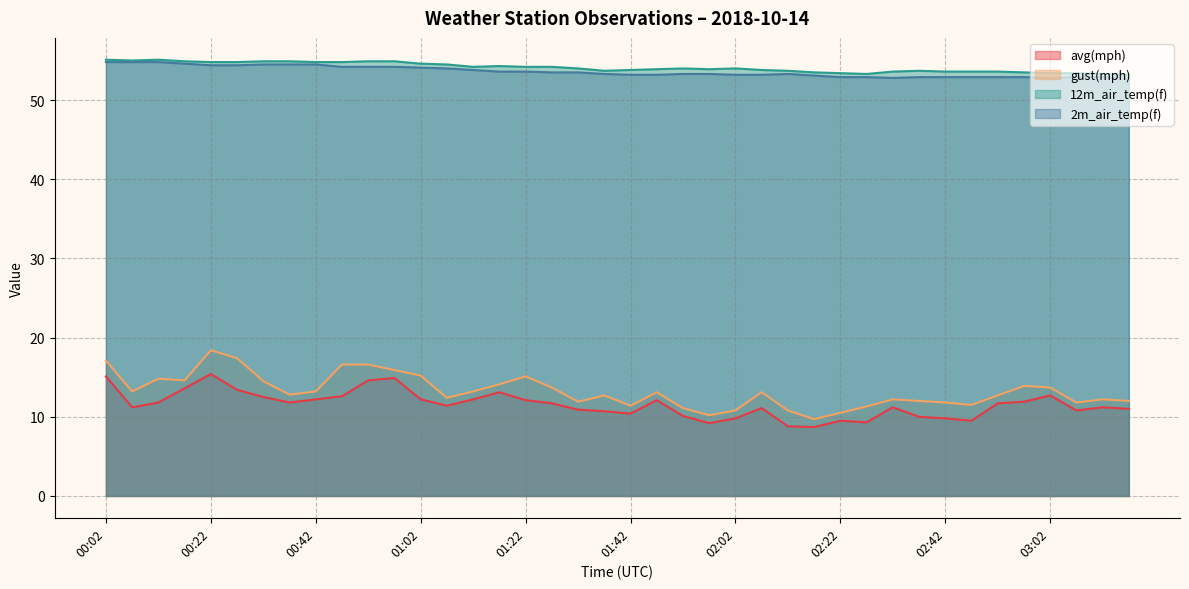

True or false: avg(mph) and 2m_air_temp(f) intersect in this chart.

False